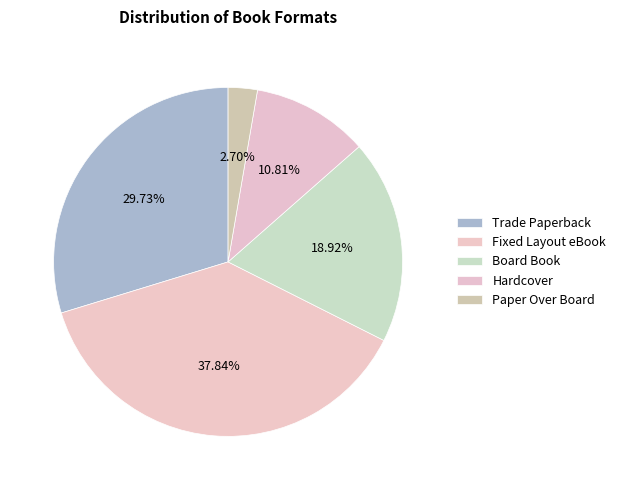

What percentage is NOT represented by Paper Over Board?

97.3%